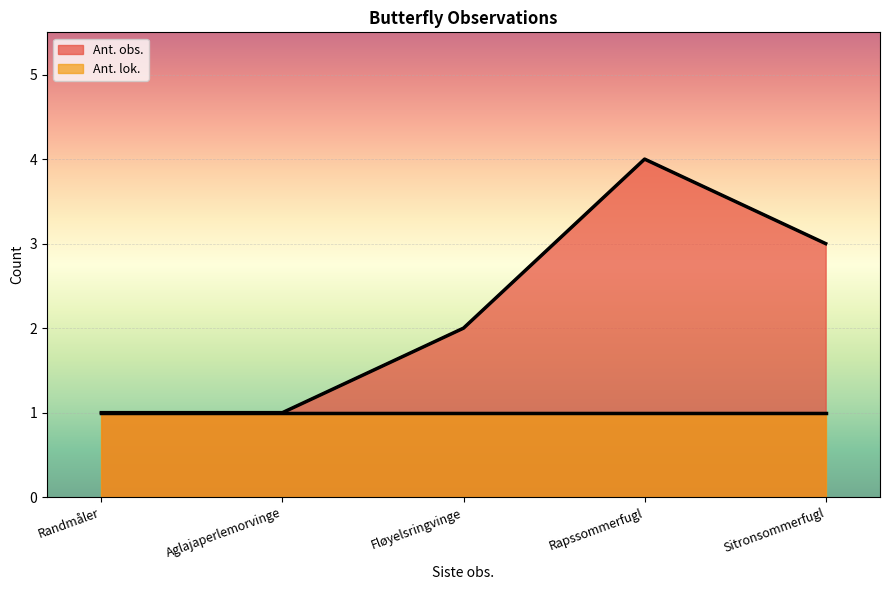

How many series are shown in this chart?

2